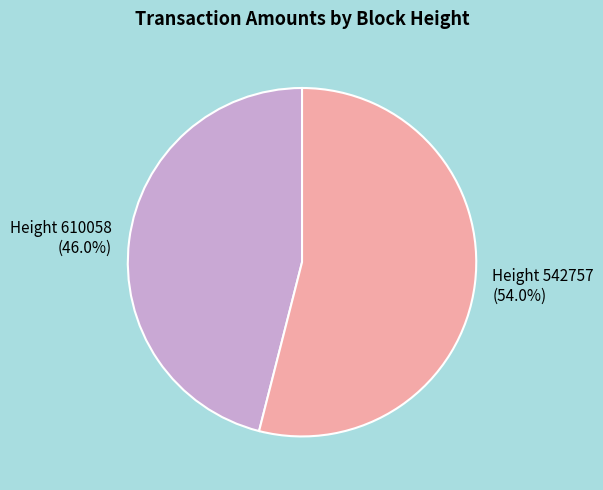

Is there a majority slice in this chart?

Yes